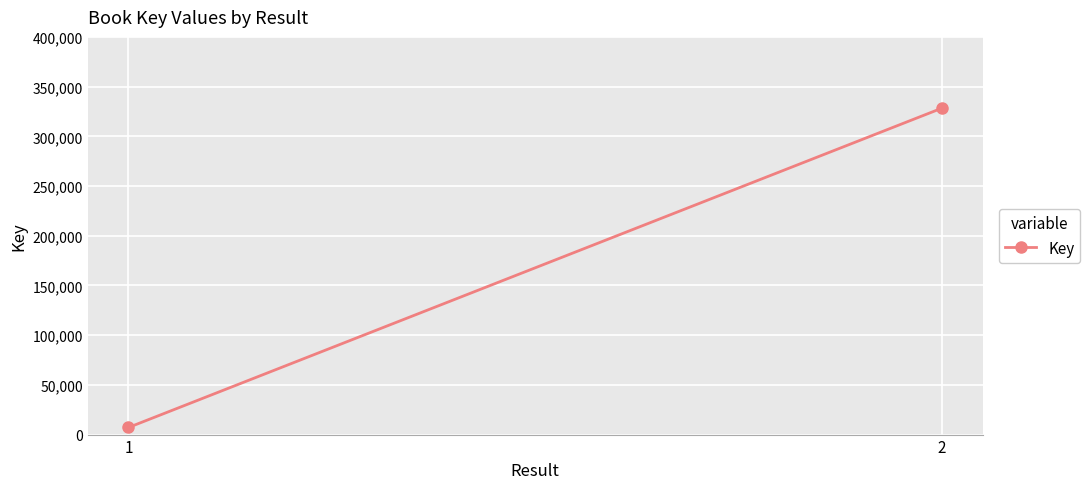

What is the average value?

167726